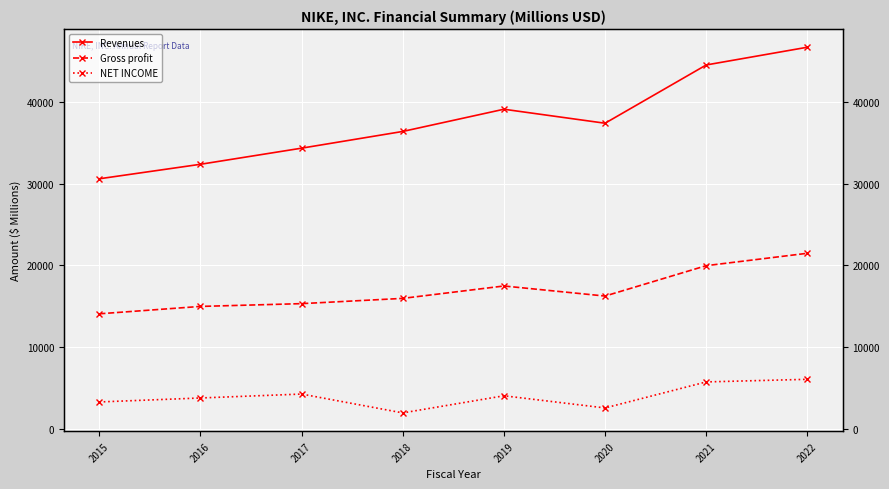

At which label does NET INCOME first exceed 4029?

2017